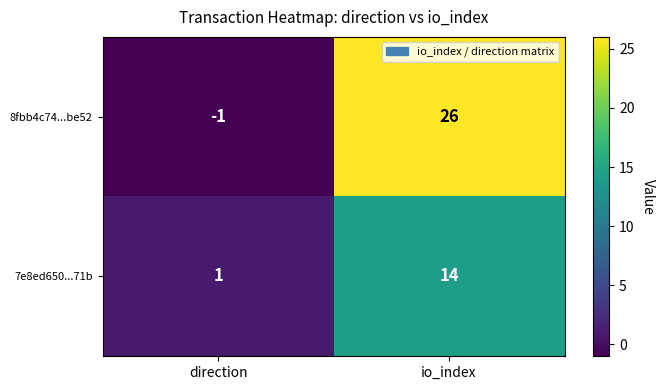

What is the sum of the 8fbb4c74...be52 values at direction and io_index?

25